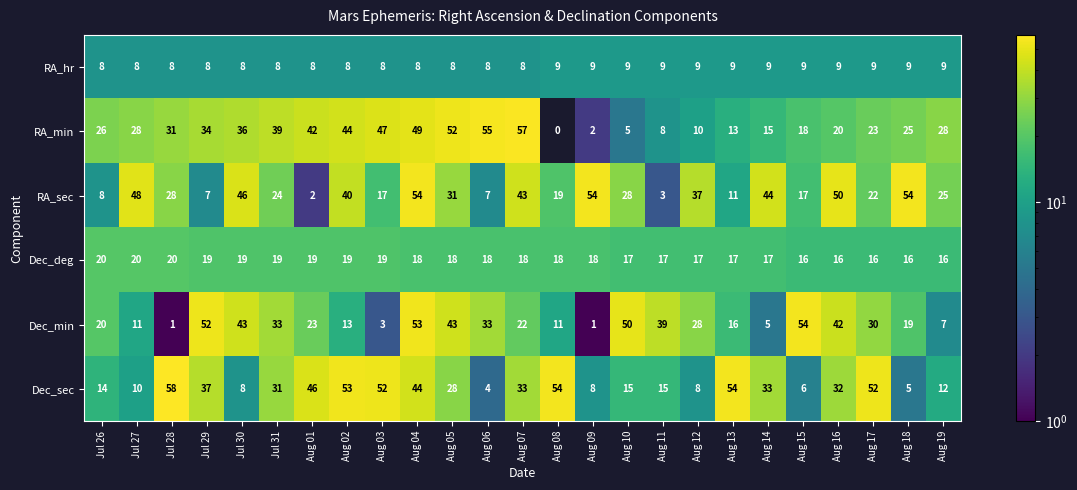

What is the approximate value of RA_min at Jul 30, to the nearest 10?

40